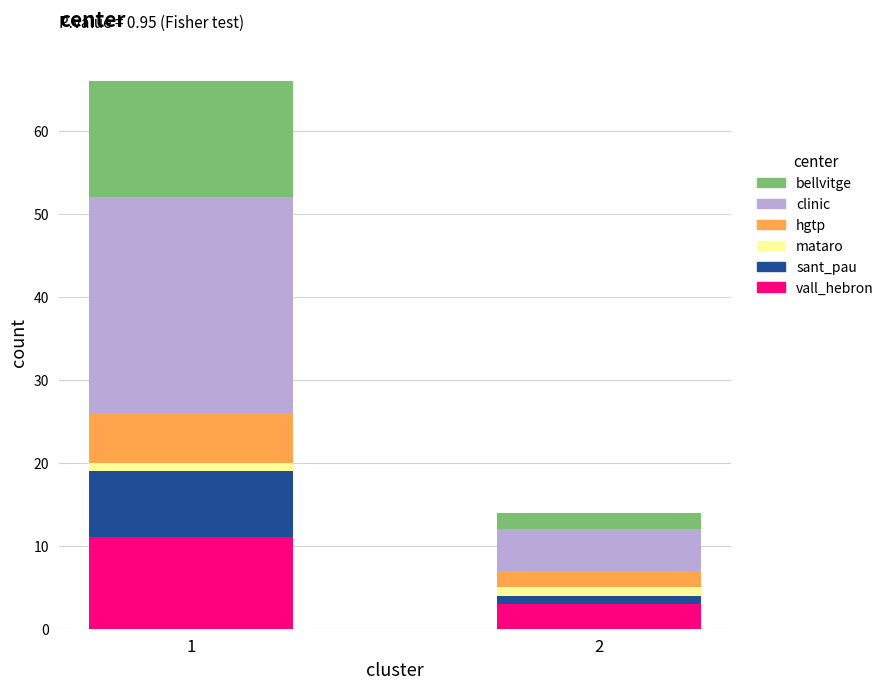

Reading left to right, list the values for the vall_hebron series.

1=11	2=3